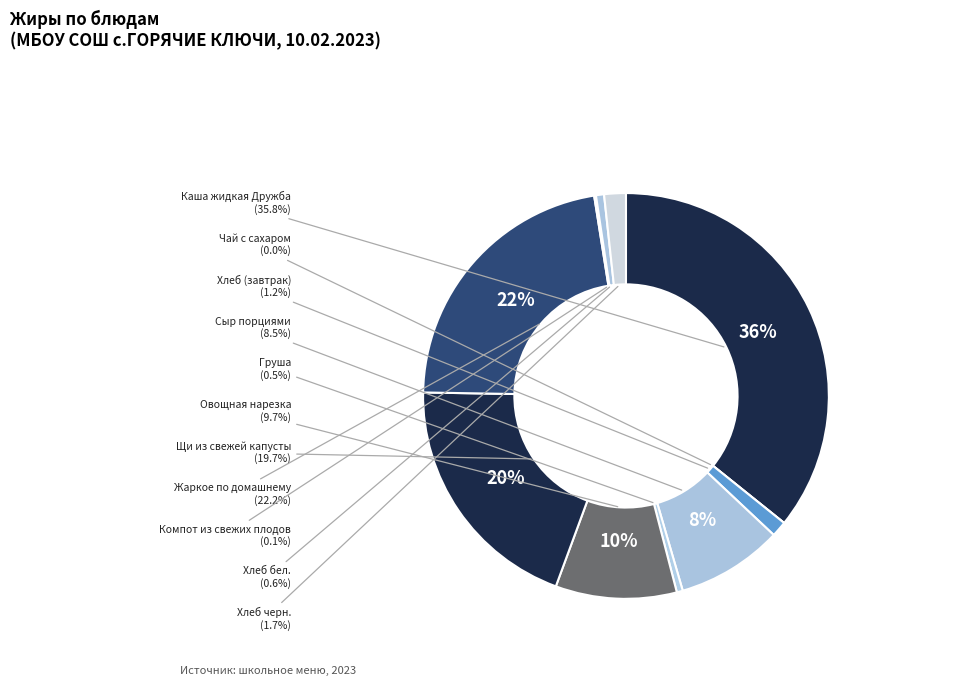

To the nearest percent, what is the difference between the largest and smallest slice percentages?

36%